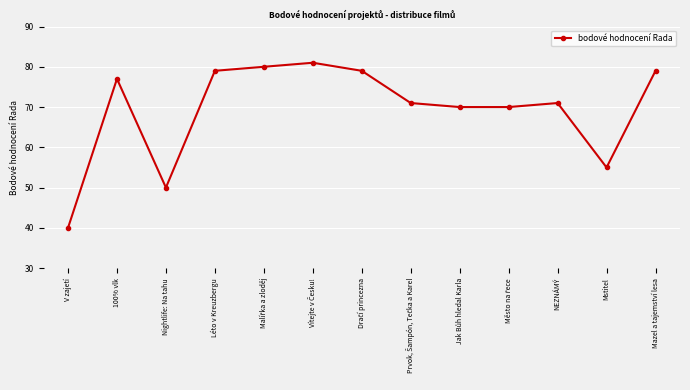

True or false: there are more than 0 points higher than both neighbors.

True